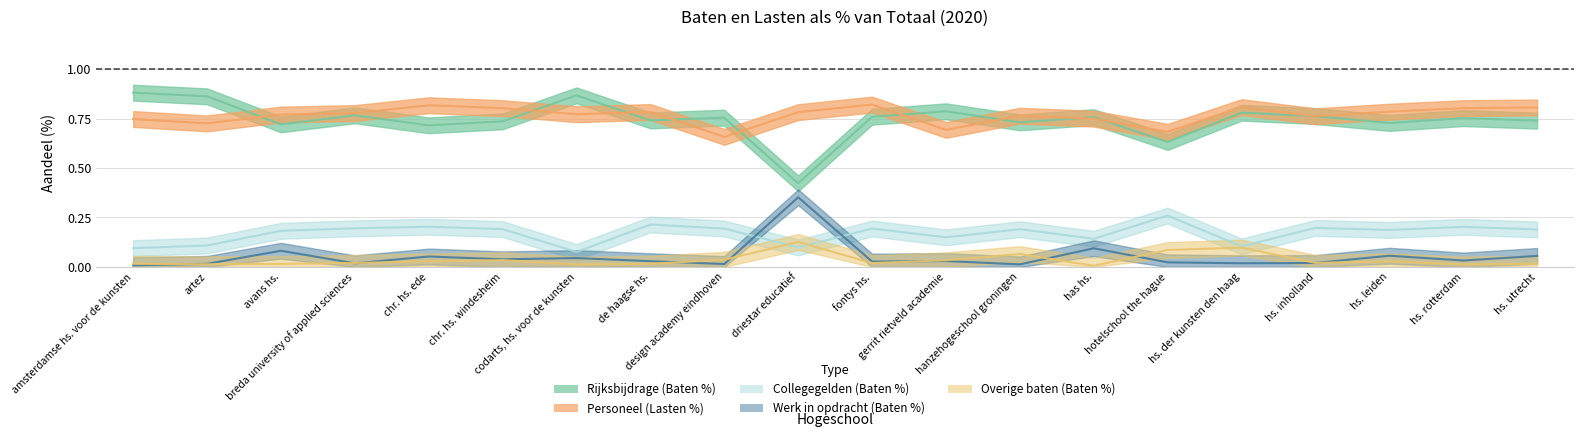

At which category is the sum across all series the highest?

fontys hs.